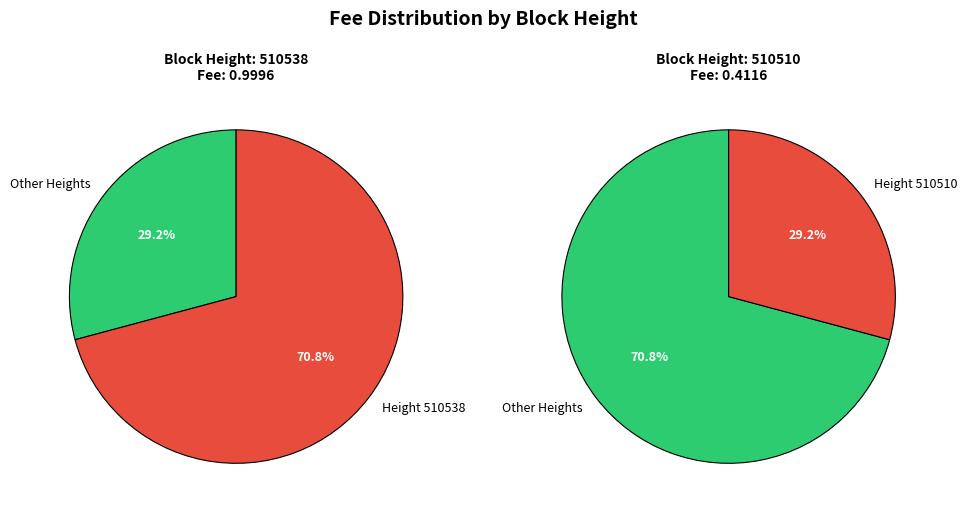

Which has a higher value, 510510 or 510538?

510538